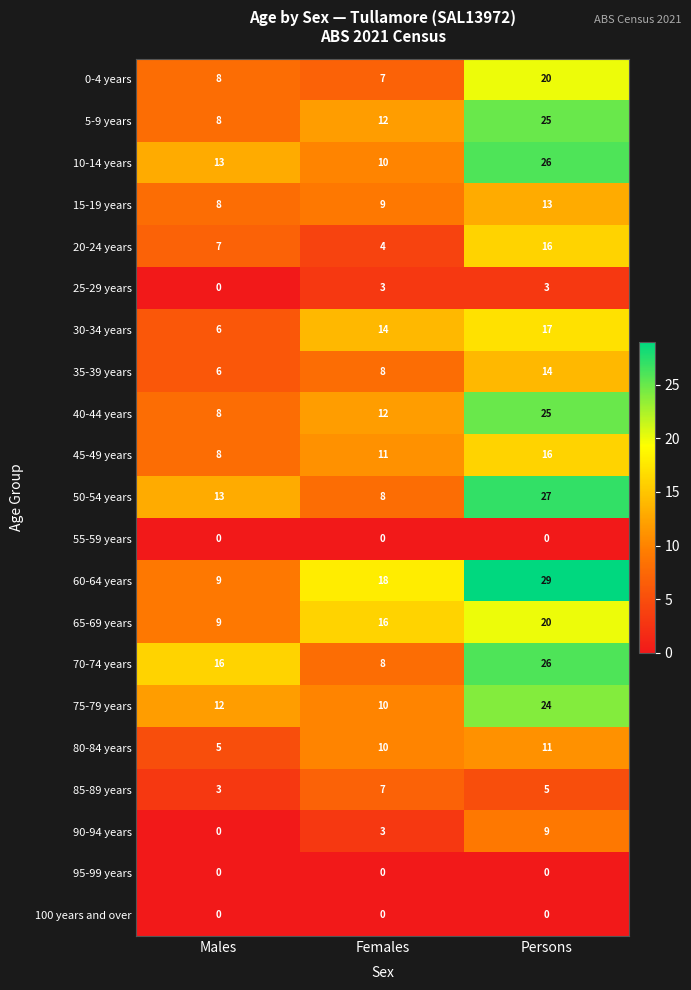

What is the lowest value of the 45-49 years series?

8